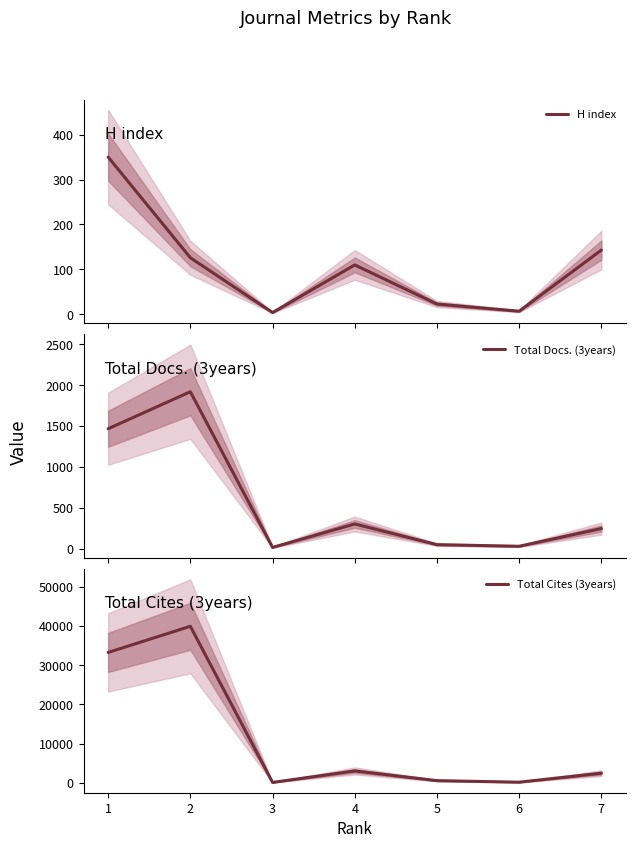

List the series in order of their peak value, lowest first.

H index, Total Docs. (3years), Total Cites (3years)